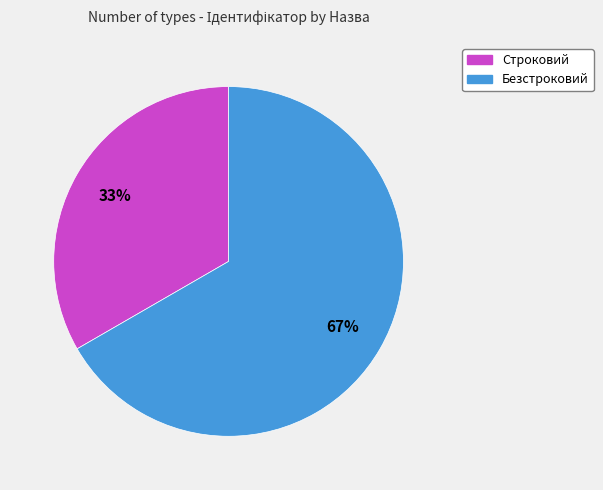

Combined, do Строковий and Безстроковий account for over 50%?

Yes